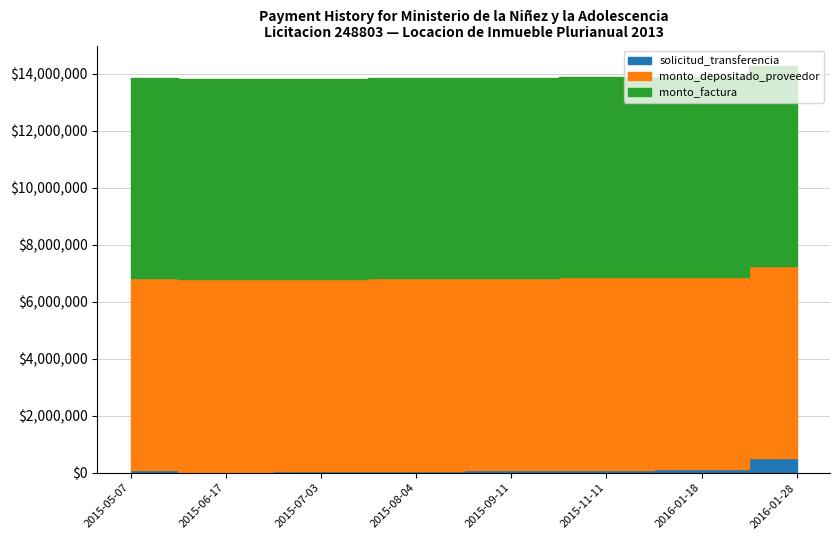

True or false: monto_factura has a value of 7020000 at 2015-05-07.

True